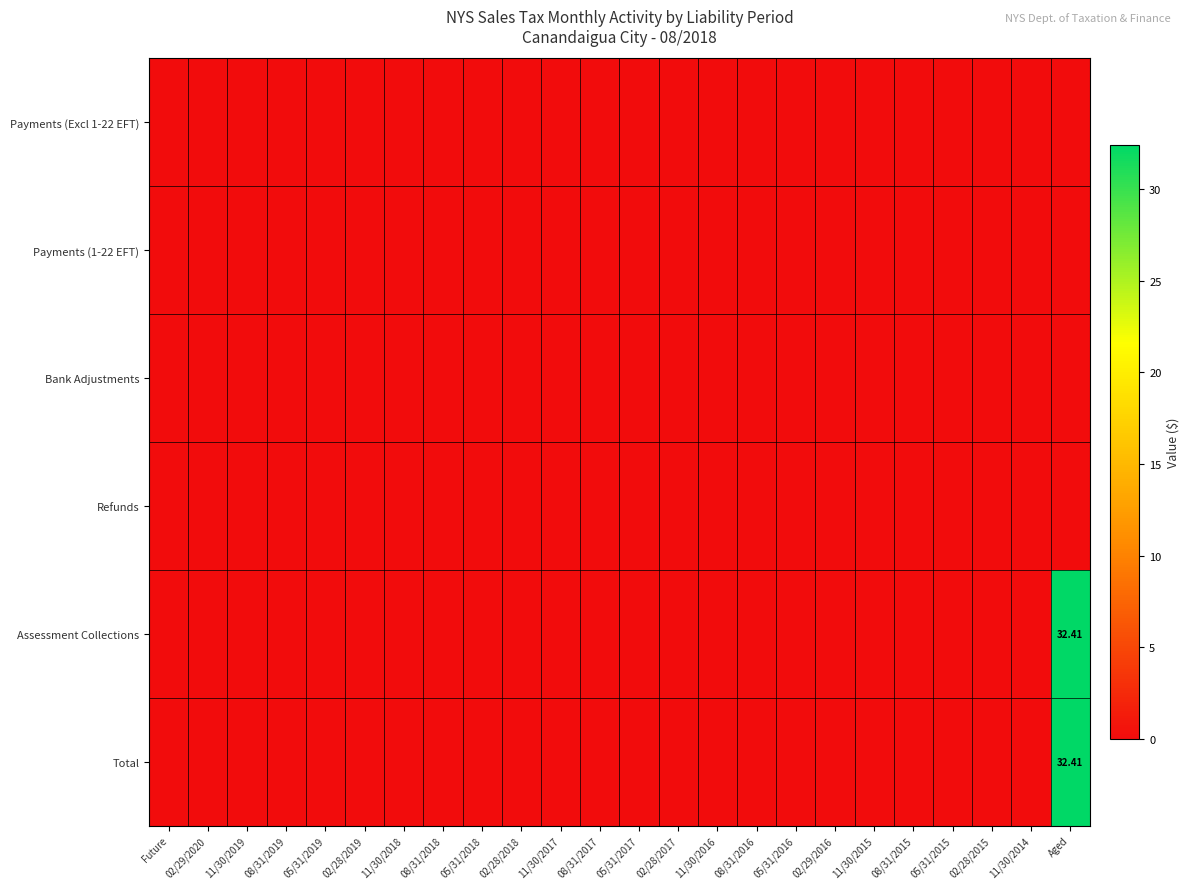

At which category is the sum across all series the highest?

Aged